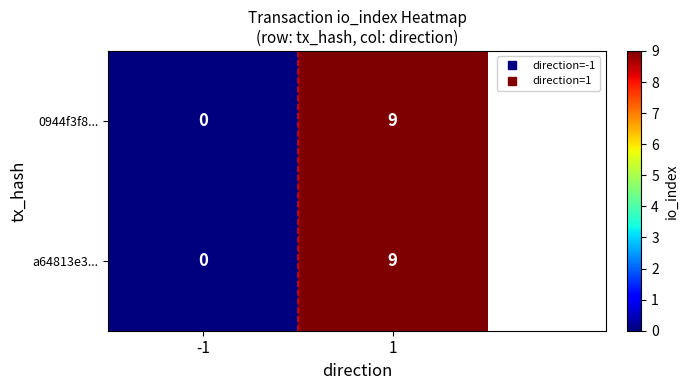

What is the sum of all a64813e3... values?

9